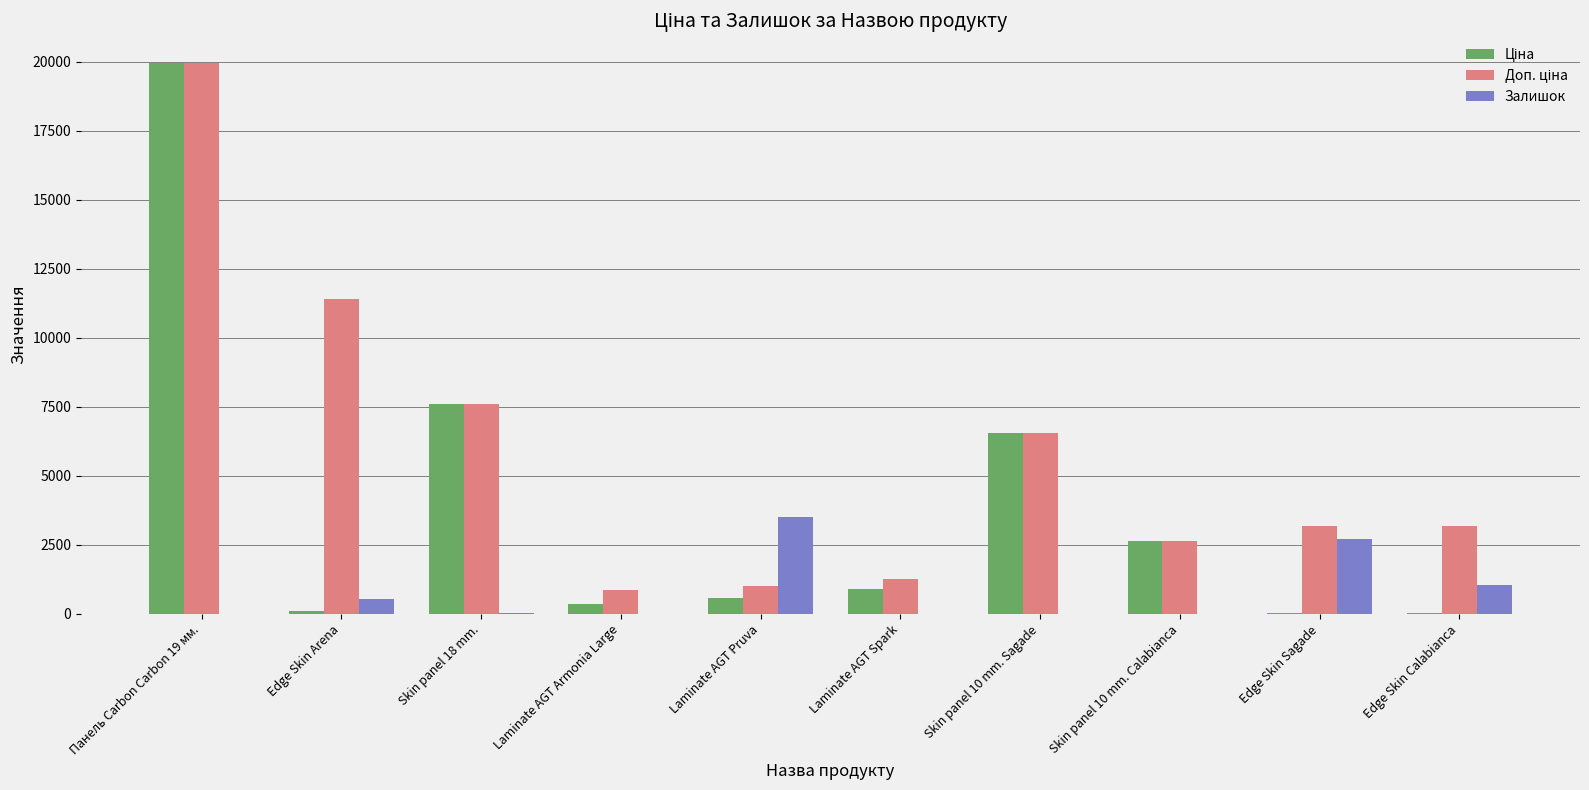

What is the greatest value displayed?

19964.2